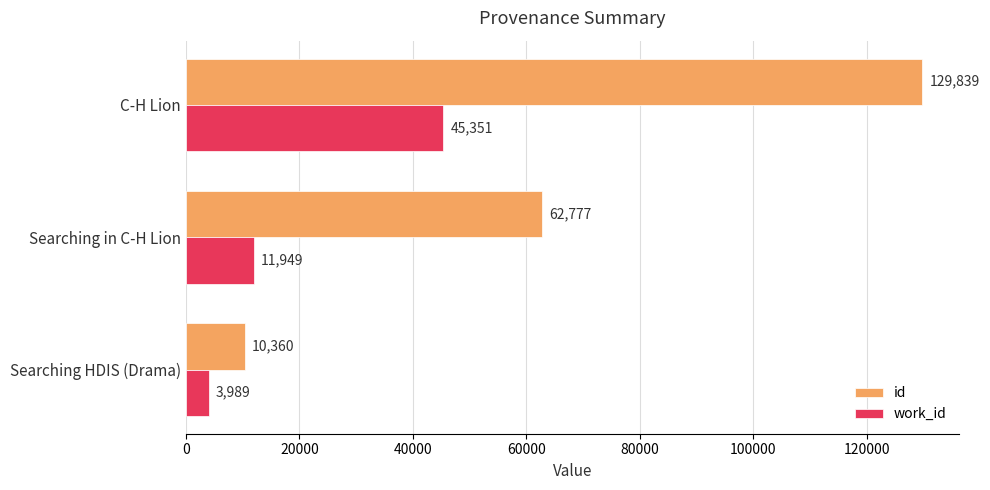

What is the sum of the id values at C-H Lion and Searching HDIS (Drama)?

140199